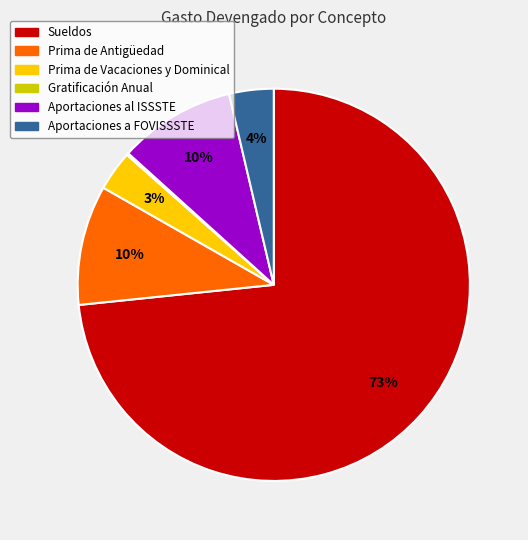

What is the largest slice in the pie chart?

Sueldos